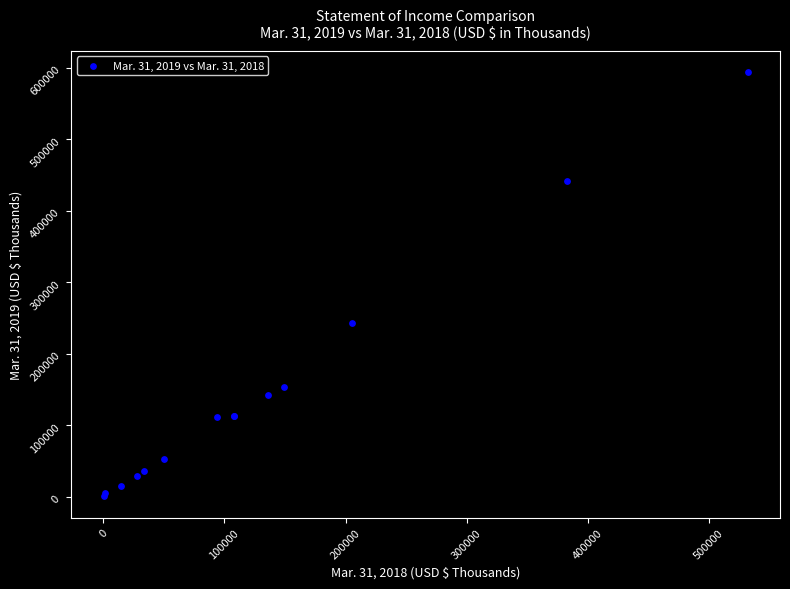

What Y value in the scatter plot is closest to 296991?

242263